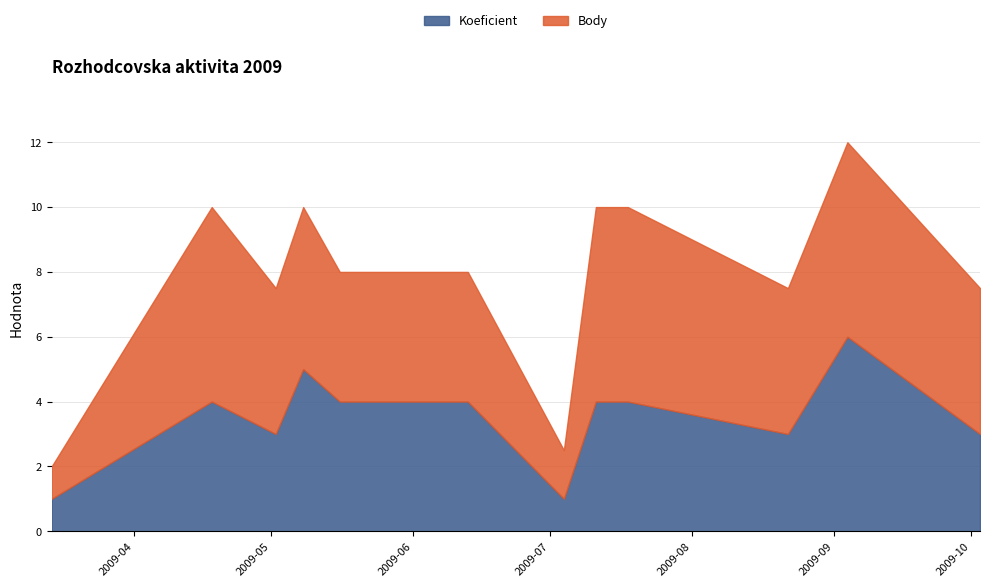

What position from the left is 2009-08-22?

10